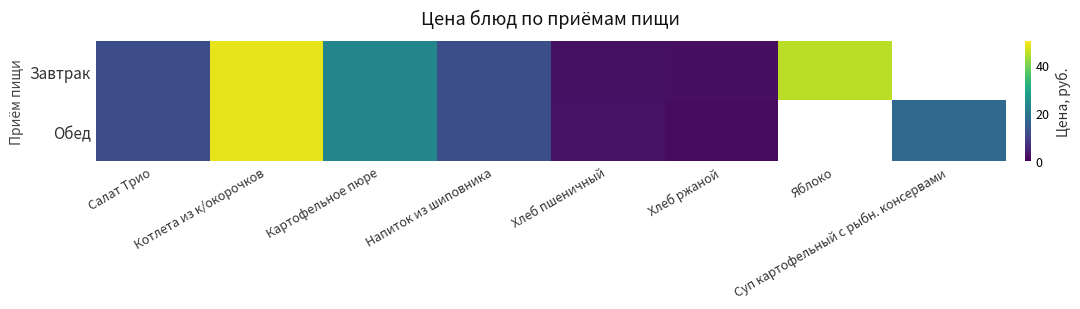

How many positive values does the Обед series have?

7